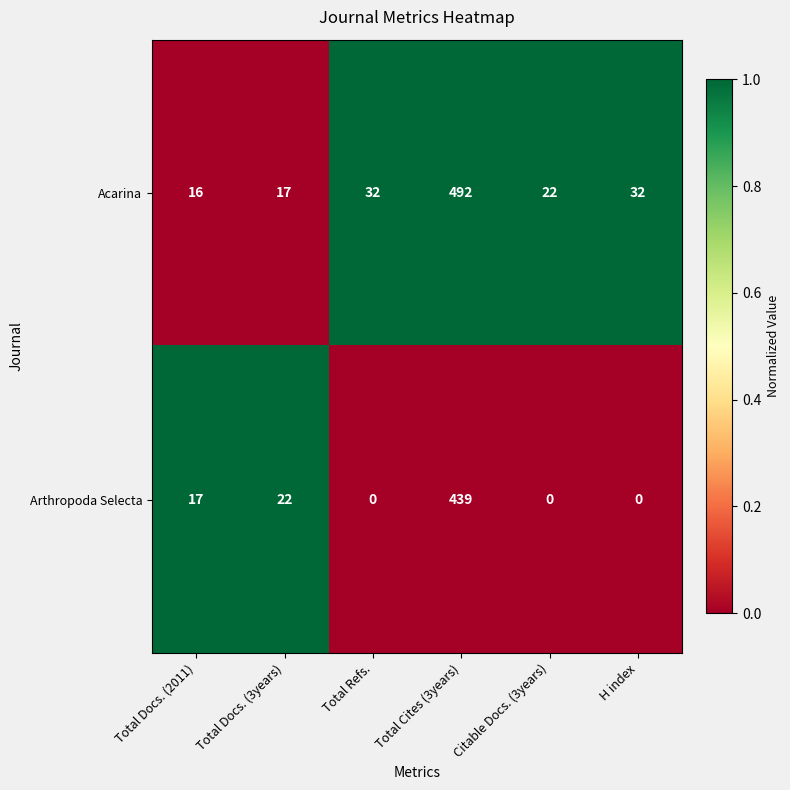

Rank the series by their average value, from highest to lowest.

Acarina, Arthropoda Selecta